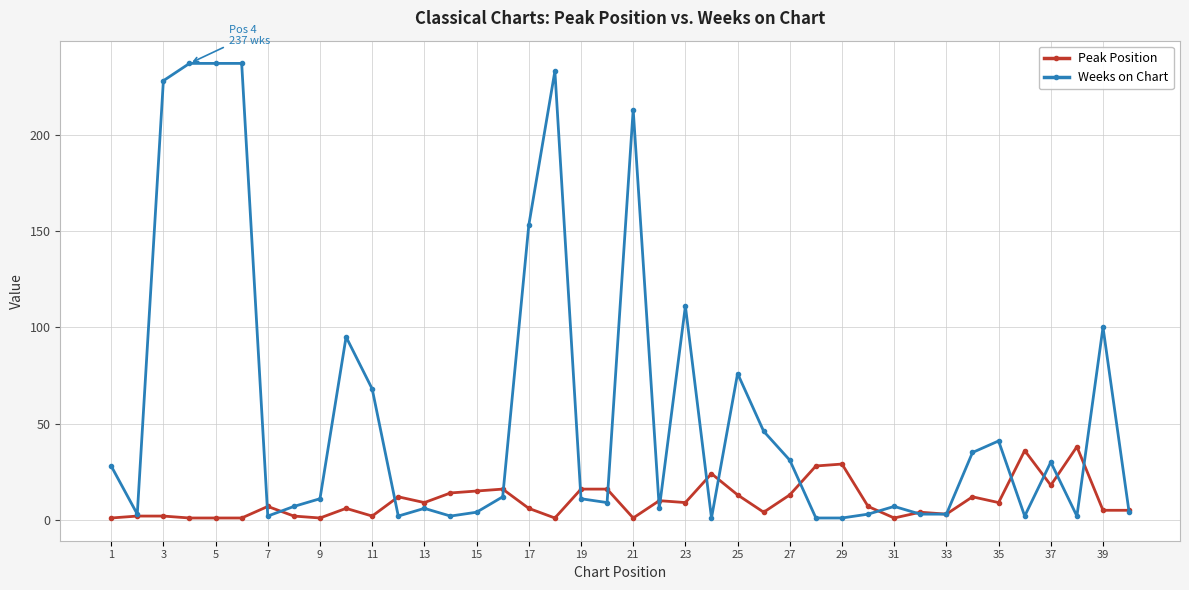

Rank the series by their maximum value, from highest to lowest.

Weeks on Chart, Peak Position